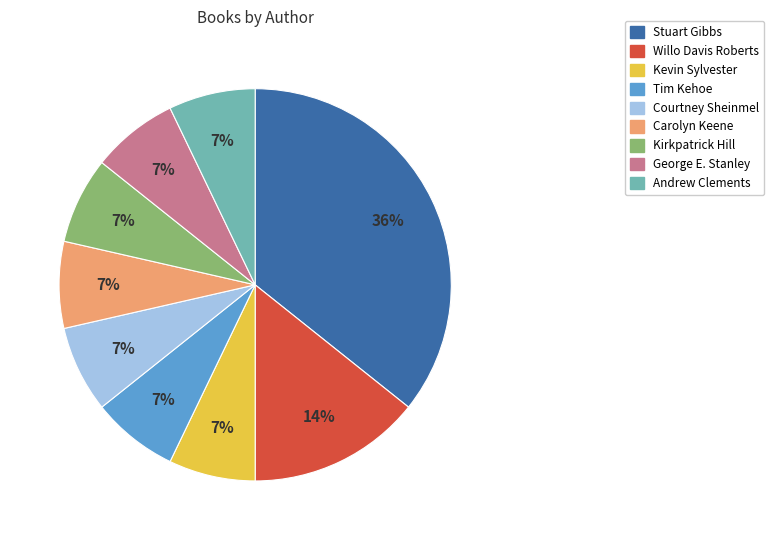

To the nearest percent, what portion does Stuart Gibbs represent?

36%